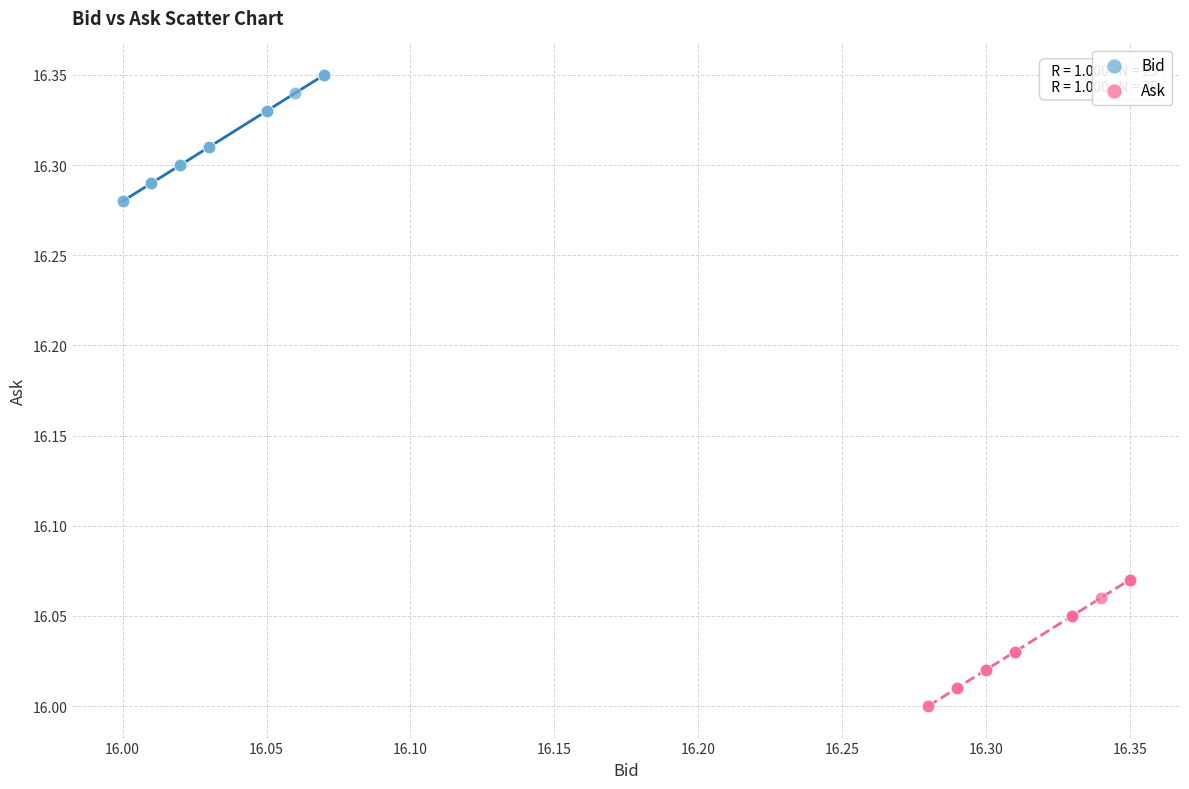

Which series contains the highest Y value?

Bid